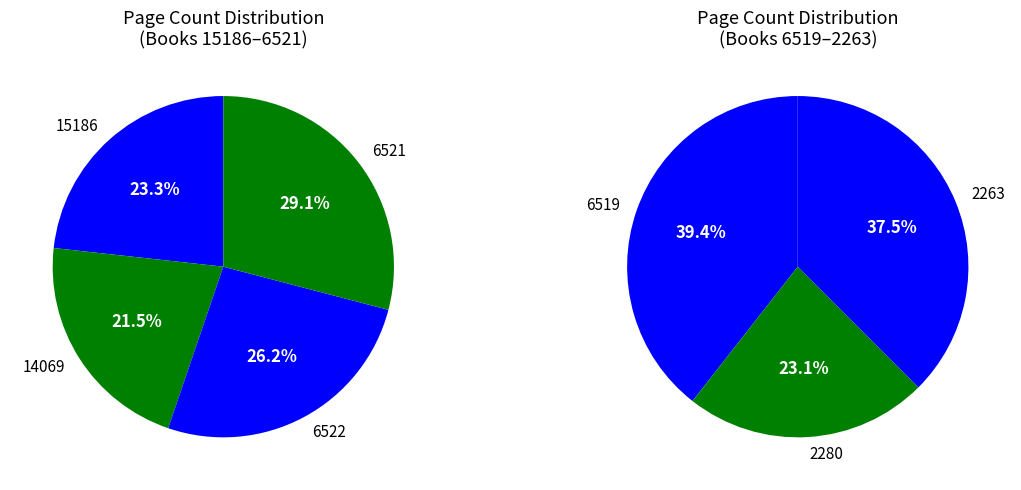

Rank the categories by value from highest to lowest.

6521, 6522, 6519, 15186, 2263, 14069, 2280